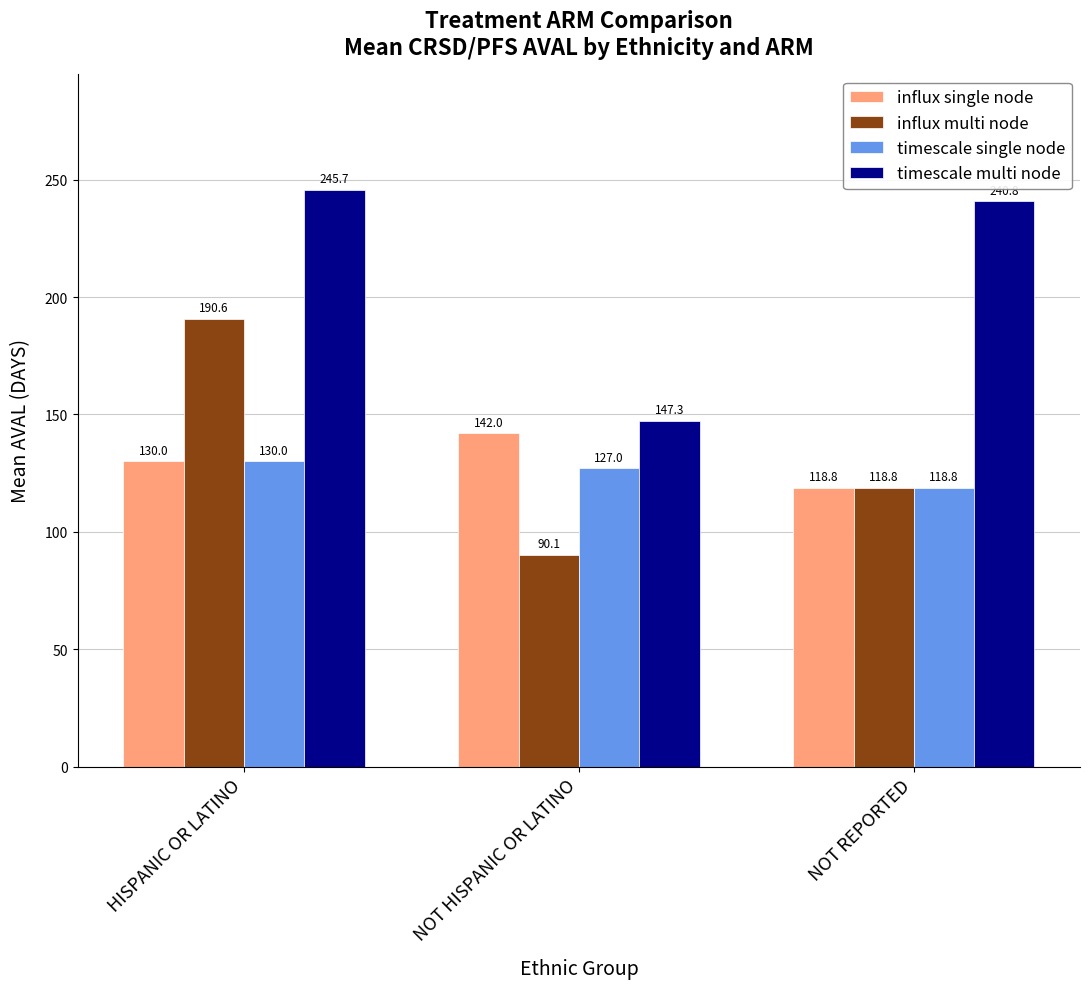

Reading left to right, list all the values displayed in this chart.

influx single node: HISPANIC OR LATINO=130.0	NOT HISPANIC OR LATINO=142.0	NOT REPORTED=118.8
influx multi node: HISPANIC OR LATINO=190.6	NOT HISPANIC OR LATINO=90.1	NOT REPORTED=118.8
timescale single node: HISPANIC OR LATINO=130.0	NOT HISPANIC OR LATINO=127.0	NOT REPORTED=118.8
timescale multi node: HISPANIC OR LATINO=245.7	NOT HISPANIC OR LATINO=147.3	NOT REPORTED=240.8